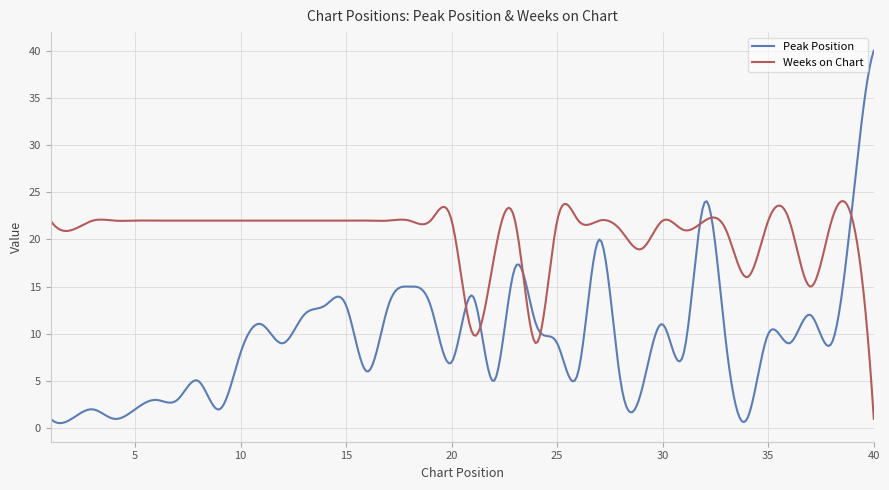

Rank the series by their maximum value, from highest to lowest.

Peak Position, Weeks on Chart